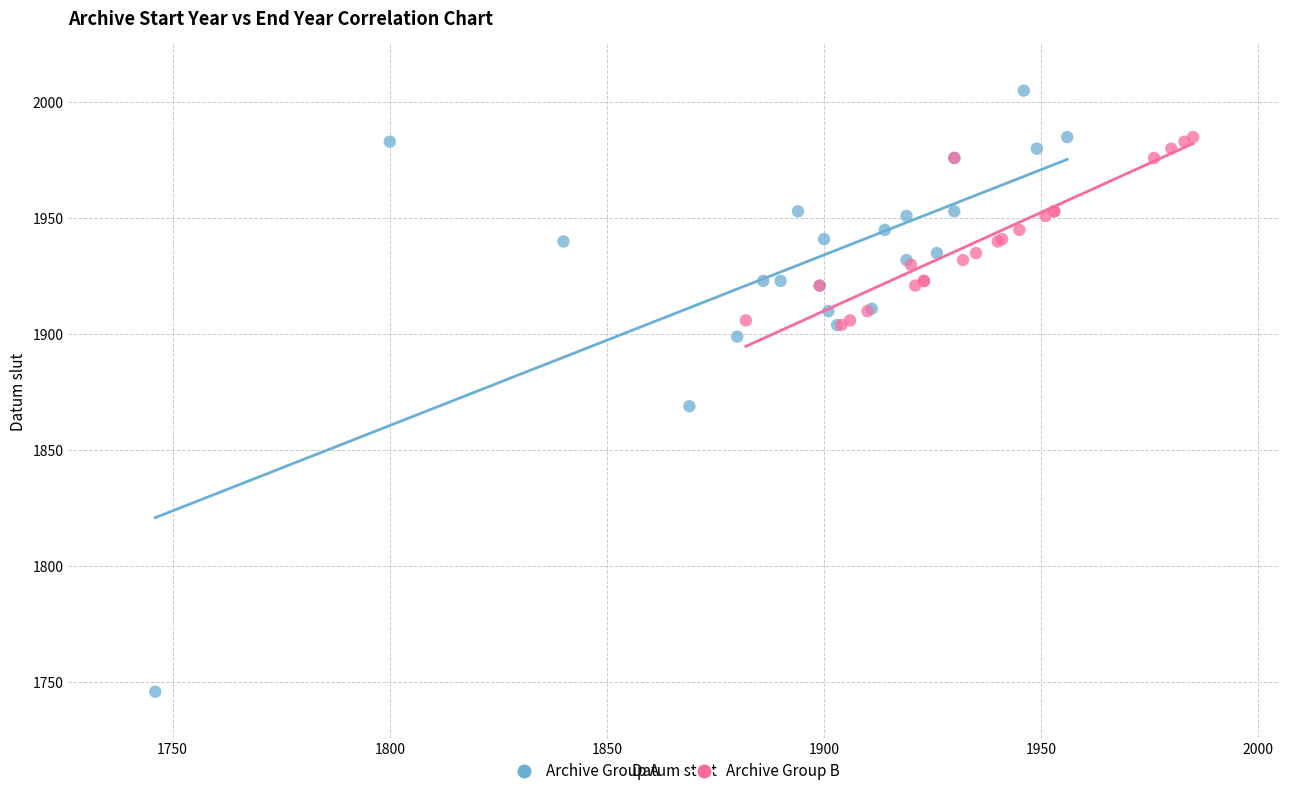

Which series reaches the maximum Y coordinate?

Archive Group A